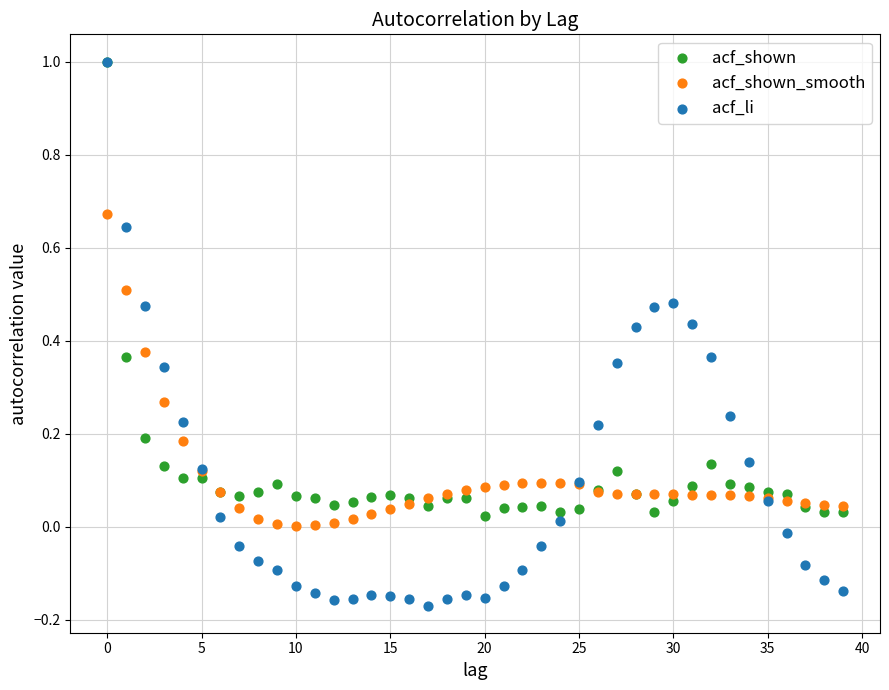

Which series has the largest Y range (max minus min)?

acf_li